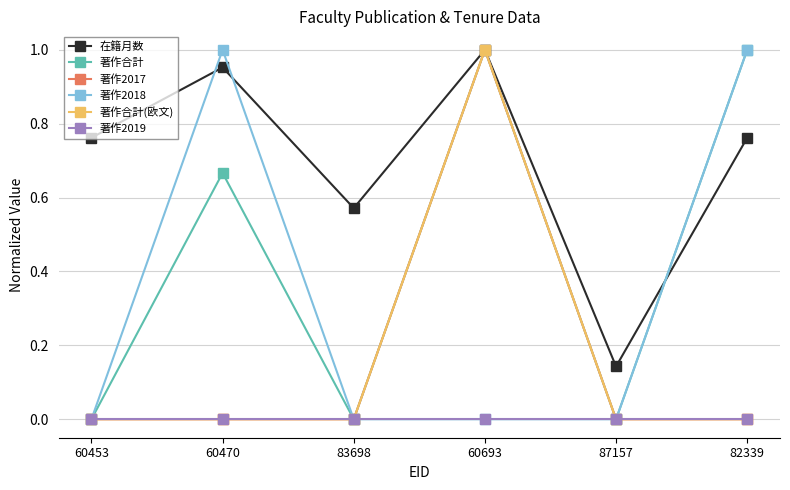

Which series has the largest range (max minus min)?

著作合計